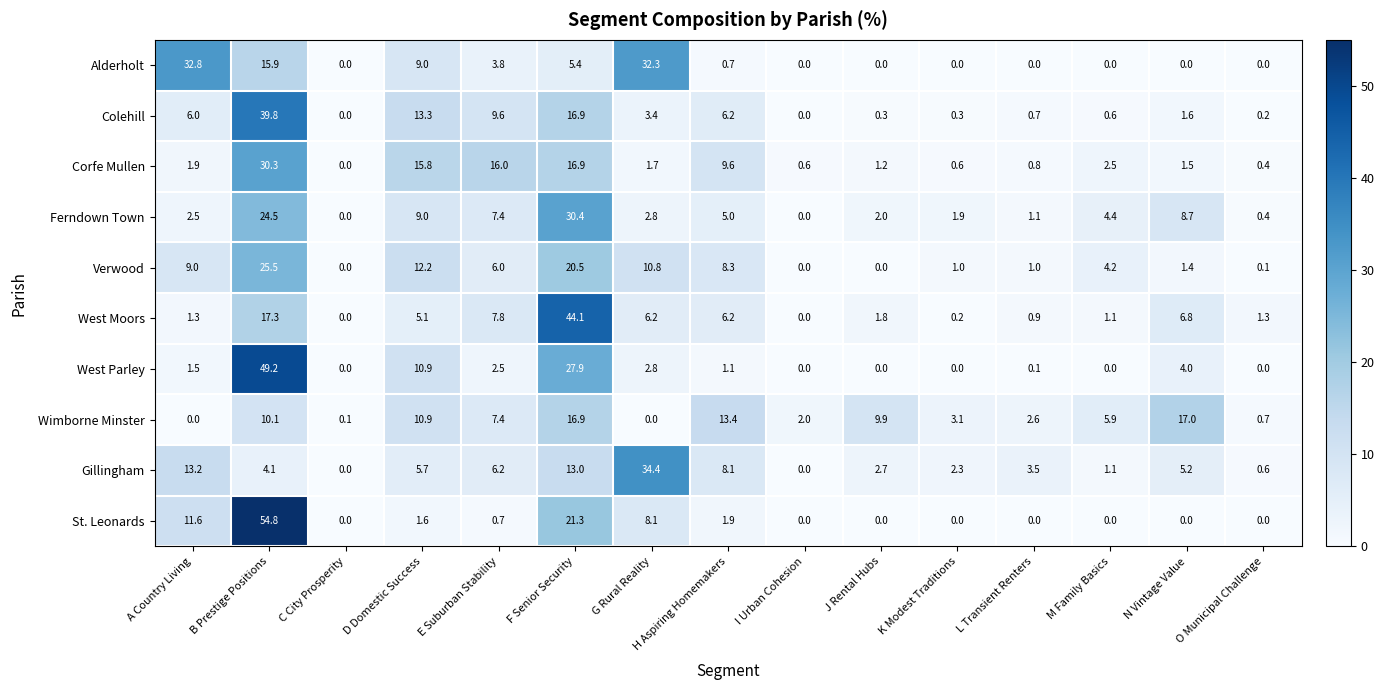

At how many categories does at least one series exceed 0?

15